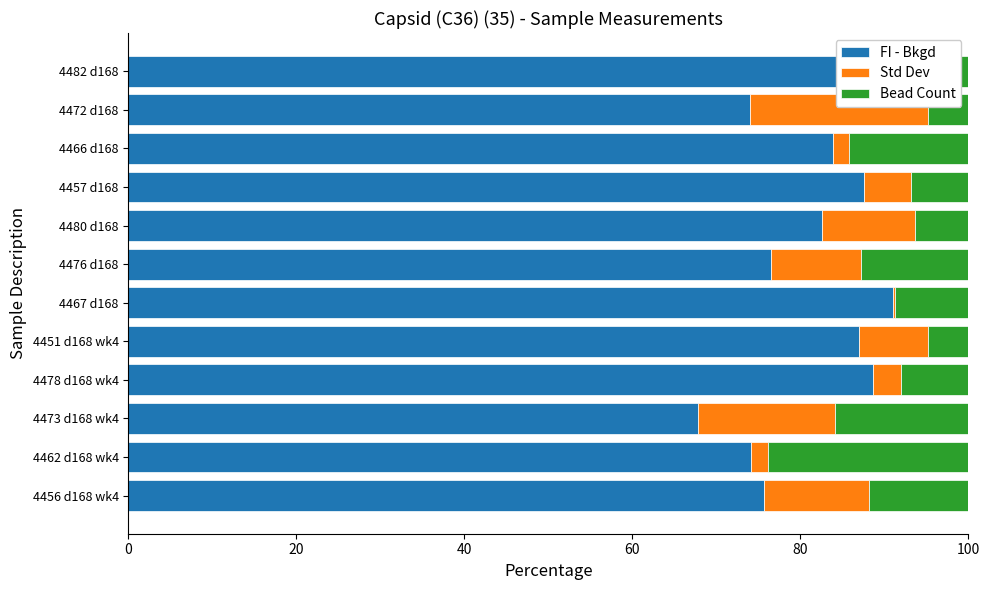

What are all the series names shown in the legend?

FI - Bkgd, Std Dev, Bead Count